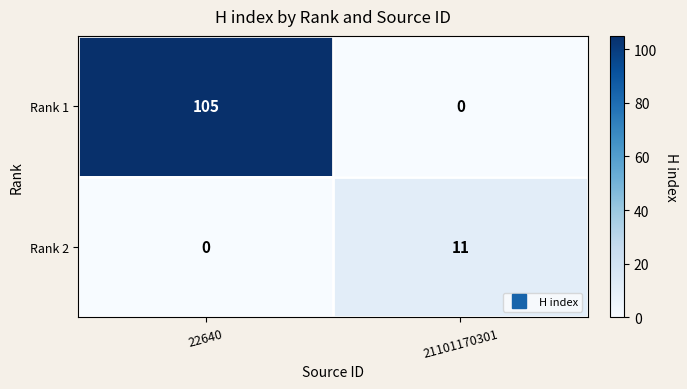

What is the difference between the highest and lowest values at 21101170301?

11